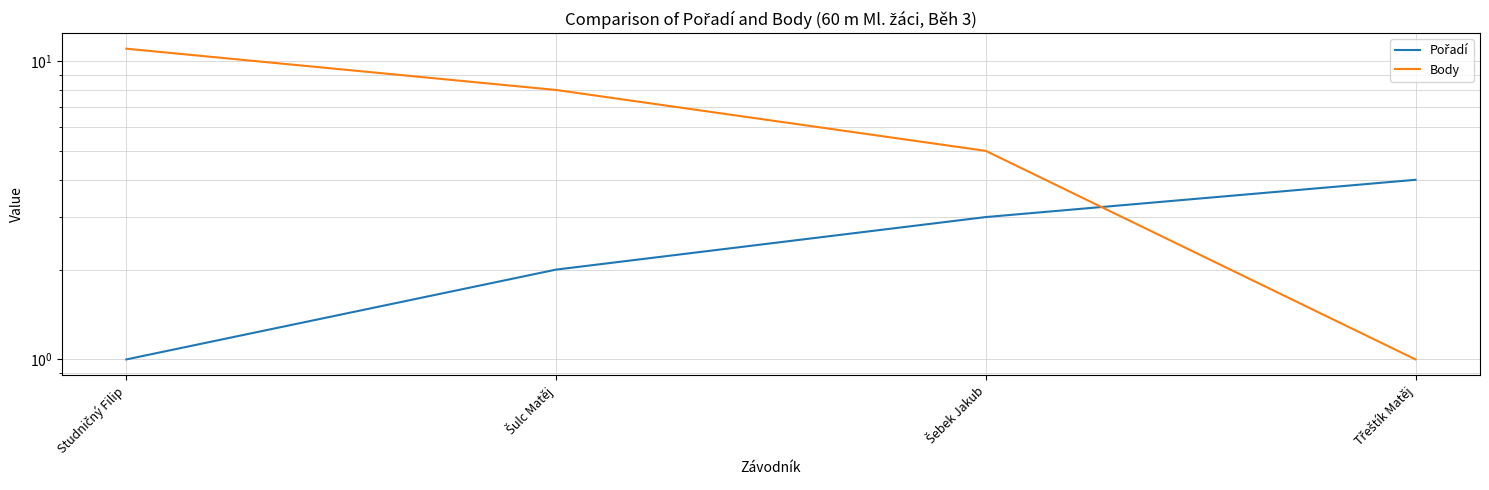

Where do Body and Pořadí first cross each other?

Šebek Jakub and Třeštík Matěj